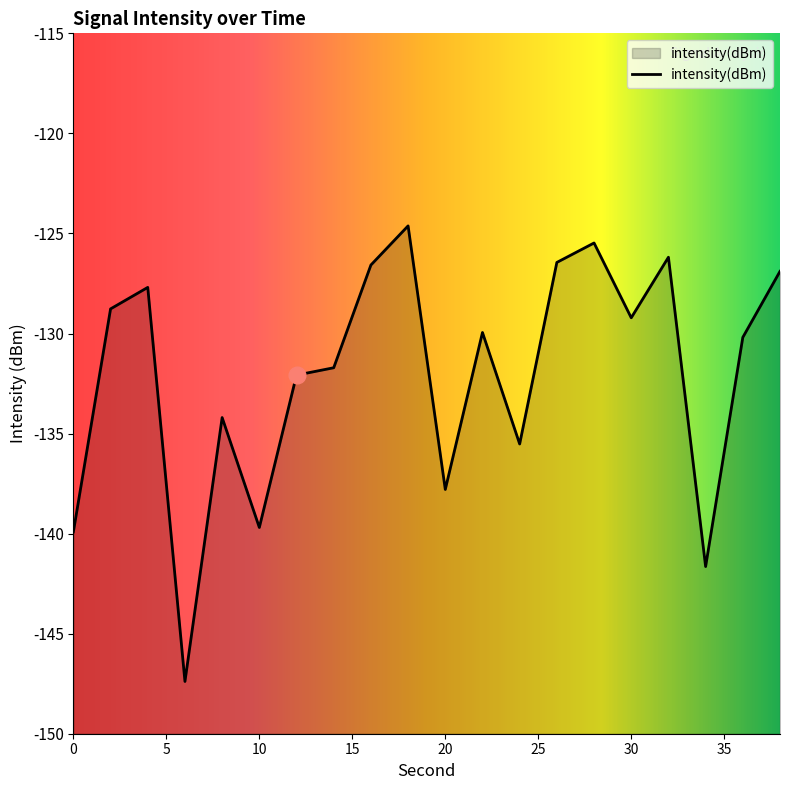

Rank the categories by value from lowest to highest.

6, 34, 0, 10, 20, 24, 8, 12, 14, 36, 22, 30, 2, 4, 38, 16, 26, 32, 28, 18